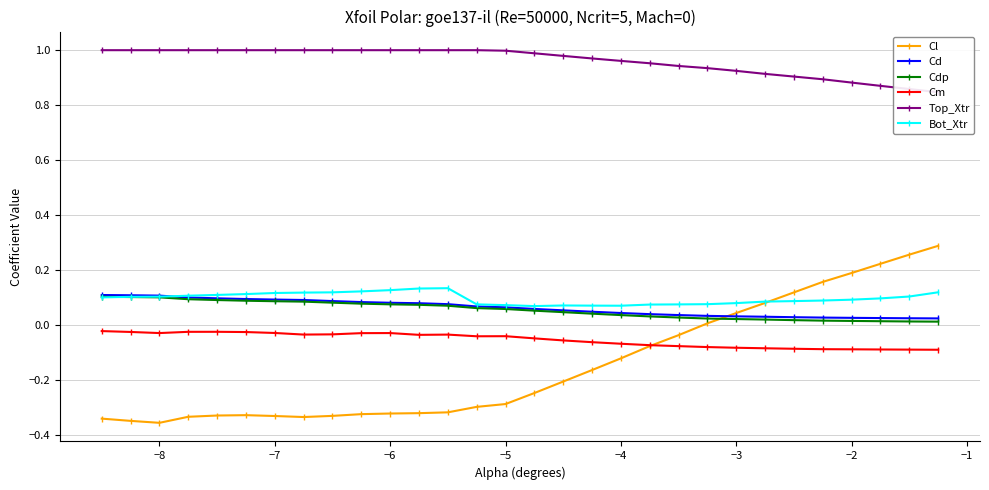

What is the smallest value displayed?

-0.4